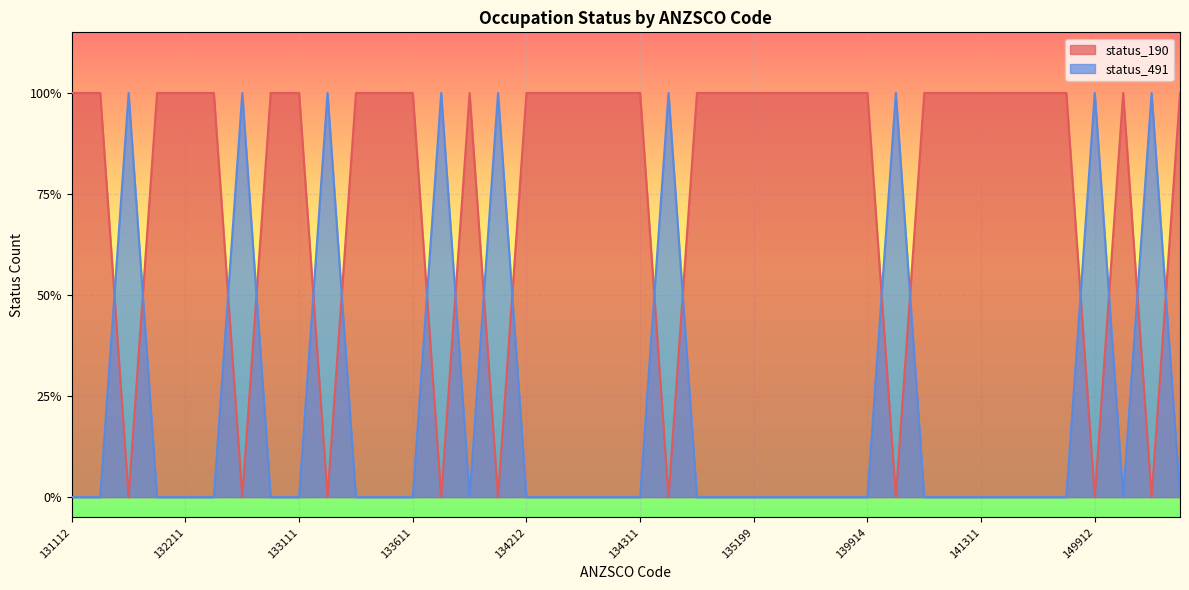

Reading left to right, extract all data points from this chart.

status_190: 131112=1	131113=1	131114=0	132111=1	132211=1	132311=1	132411=0	132511=1	133111=1	133112=0	133211=1	133512=1	133611=1	133612=0	134111=1	134211=0	134212=1	134213=1	134214=1	134299=1	134311=1	134412=0	134499=1	135112=1	135199=1	139911=1	139912=1	139913=1	139914=1	139915=0	139999=1	141111=1	141311=1	141999=1	149212=1	149311=1	149912=0	149913=1	149914=0	212411=1
status_491: 131112=0	131113=0	131114=1	132111=0	132211=0	132311=0	132411=1	132511=0	133111=0	133112=1	133211=0	133512=0	133611=0	133612=1	134111=0	134211=1	134212=0	134213=0	134214=0	134299=0	134311=0	134412=1	134499=0	135112=0	135199=0	139911=0	139912=0	139913=0	139914=0	139915=1	139999=0	141111=0	141311=0	141999=0	149212=0	149311=0	149912=1	149913=0	149914=1	212411=0